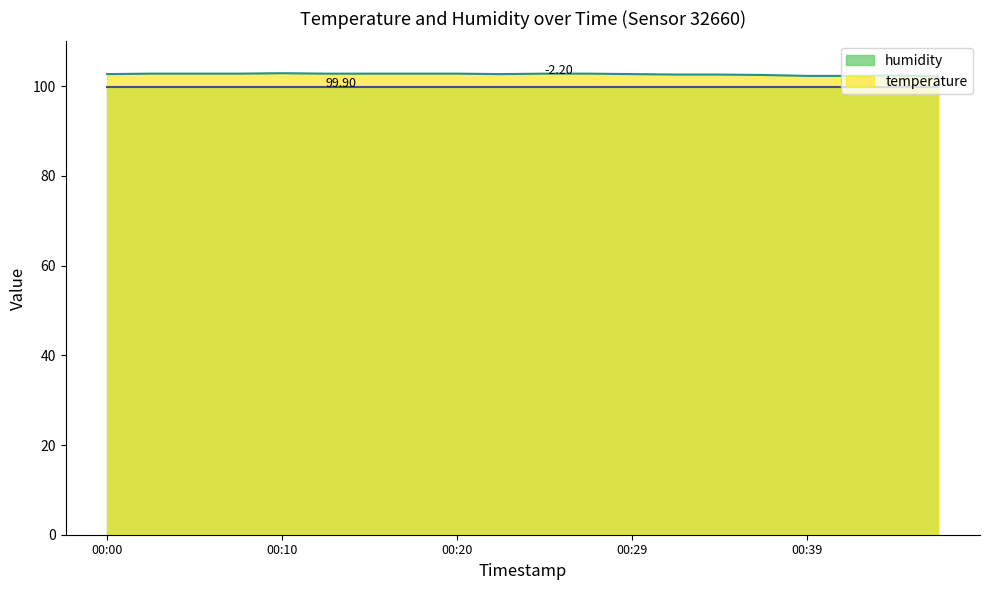

What is the difference between the maximum and minimum values?

0.7